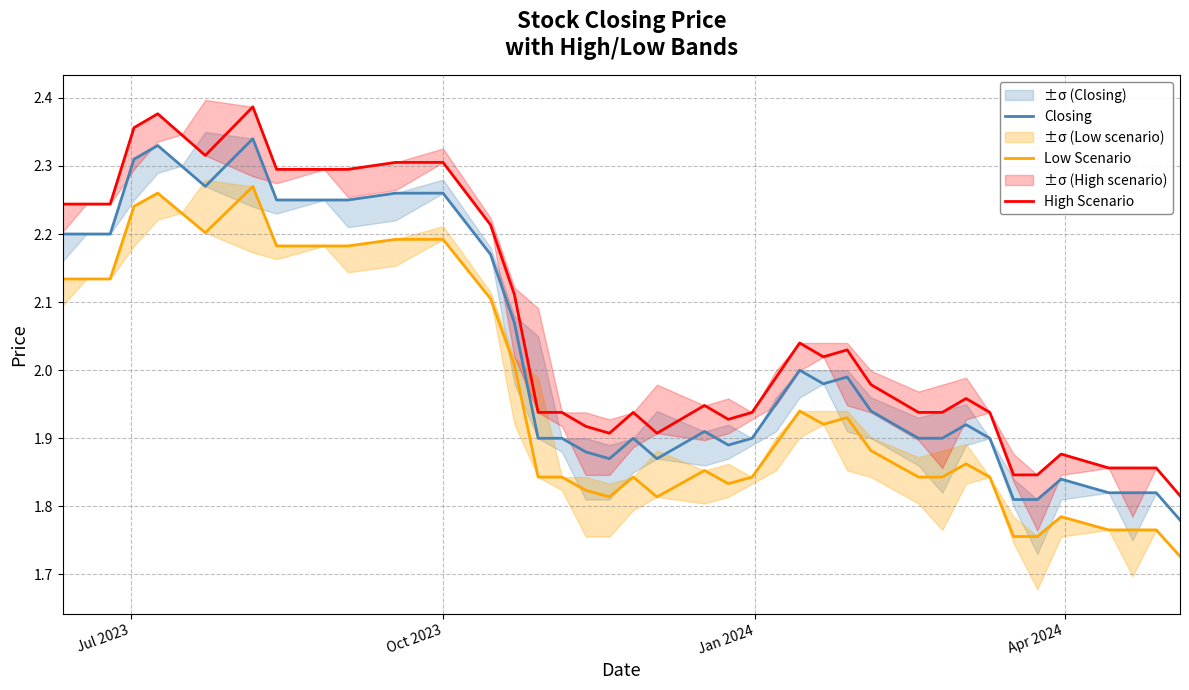

True or false: High Scenario and Low Scenario cross at least once.

False